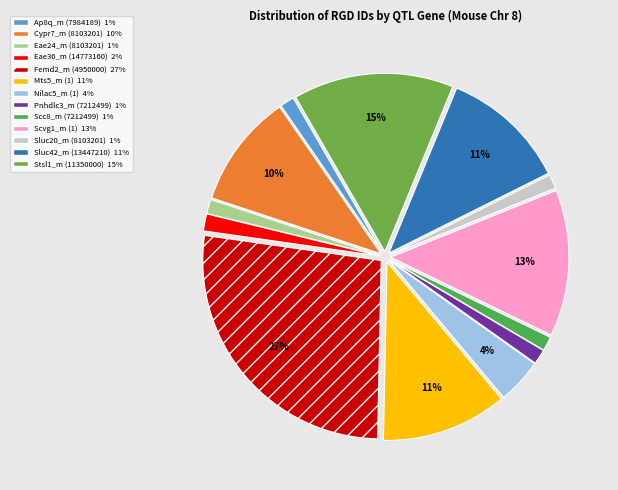

What percentage is the Nilac5_m (1) slice, to the nearest percent?

4%